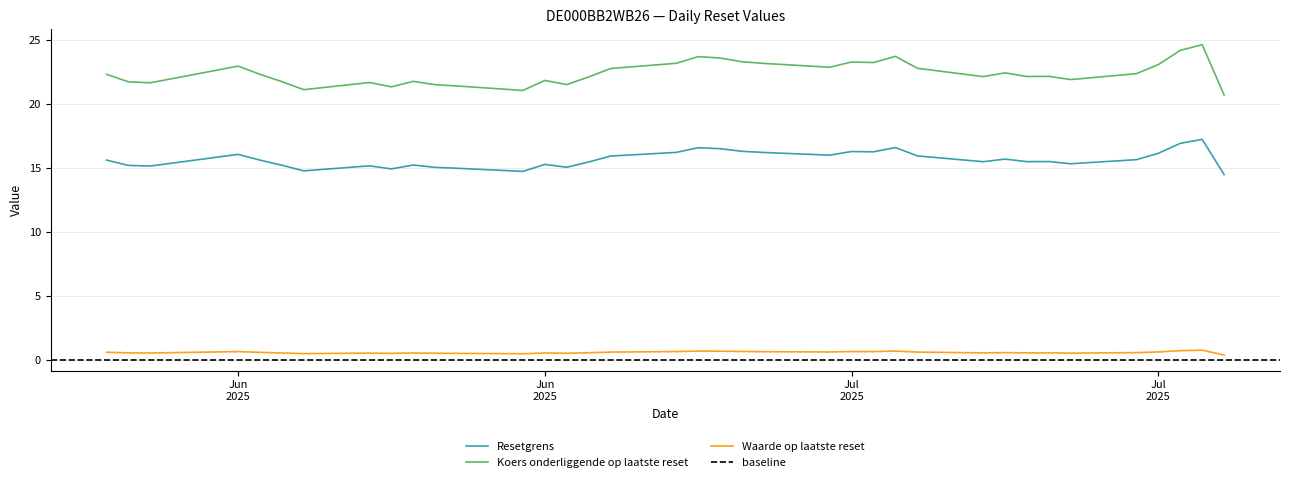

Reading left to right, extract all data points from this chart.

Resetgrens: 2025-07-25=14.5	2025-07-24=17.2	2025-07-23=16.9	2025-07-22=16.2	2025-07-21=15.7	2025-07-18=15.3	2025-07-17=15.5	2025-07-16=15.5	2025-07-15=15.7	2025-07-14=15.5	2025-07-11=16.0	2025-07-10=16.6	2025-07-09=16.3	2025-07-08=16.3	2025-07-07=16.0	2025-07-04=16.2	2025-07-03=16.3	2025-07-02=16.5	2025-07-01=16.6	2025-06-30=16.2	2025-06-27=15.9	2025-06-26=15.5	2025-06-25=15.1	2025-06-24=15.3	2025-06-23=14.7	2025-06-20=15.0	2025-06-19=15.1	2025-06-18=15.2	2025-06-17=14.9	2025-06-16=15.2	2025-06-13=14.8	2025-06-12=15.2	2025-06-11=15.6	2025-06-10=16.1	2025-06-09=15.8	2025-06-06=15.2	2025-06-05=15.2	2025-06-04=15.6
Koers onderliggende op laatste reset: 2025-07-25=20.7	2025-07-24=24.6	2025-07-23=24.2	2025-07-22=23.1	2025-07-21=22.4	2025-07-18=21.9	2025-07-17=22.2	2025-07-16=22.1	2025-07-15=22.4	2025-07-14=22.1	2025-07-11=22.8	2025-07-10=23.7	2025-07-09=23.2	2025-07-08=23.3	2025-07-07=22.9	2025-07-04=23.2	2025-07-03=23.3	2025-07-02=23.6	2025-07-01=23.7	2025-06-30=23.2	2025-06-27=22.8	2025-06-26=22.1	2025-06-25=21.5	2025-06-24=21.8	2025-06-23=21.1	2025-06-20=21.4	2025-06-19=21.5	2025-06-18=21.8	2025-06-17=21.3	2025-06-16=21.7	2025-06-13=21.1	2025-06-12=21.8	2025-06-11=22.3	2025-06-10=23.0	2025-06-09=22.6	2025-06-06=21.7	2025-06-05=21.7	2025-06-04=22.3
Waarde op laatste reset: 2025-07-25=0.4	2025-07-24=0.8	2025-07-23=0.8	2025-07-22=0.7	2025-07-21=0.6	2025-07-18=0.6	2025-07-17=0.6	2025-07-16=0.6	2025-07-15=0.6	2025-07-14=0.6	2025-07-11=0.6	2025-07-10=0.7	2025-07-09=0.7	2025-07-08=0.7	2025-07-07=0.7	2025-07-04=0.7	2025-07-03=0.7	2025-07-02=0.7	2025-07-01=0.7	2025-06-30=0.7	2025-06-27=0.6	2025-06-26=0.6	2025-06-25=0.6	2025-06-24=0.6	2025-06-23=0.5	2025-06-20=0.5	2025-06-19=0.6	2025-06-18=0.6	2025-06-17=0.5	2025-06-16=0.6	2025-06-13=0.5	2025-06-12=0.6	2025-06-11=0.6	2025-06-10=0.7	2025-06-09=0.7	2025-06-06=0.6	2025-06-05=0.6	2025-06-04=0.6